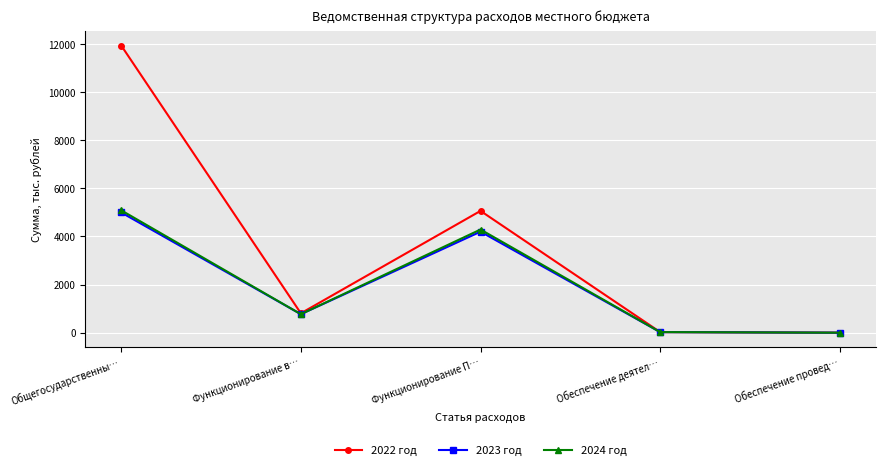

At which category does 2024 год reach its first local valley?

Функционирование в…